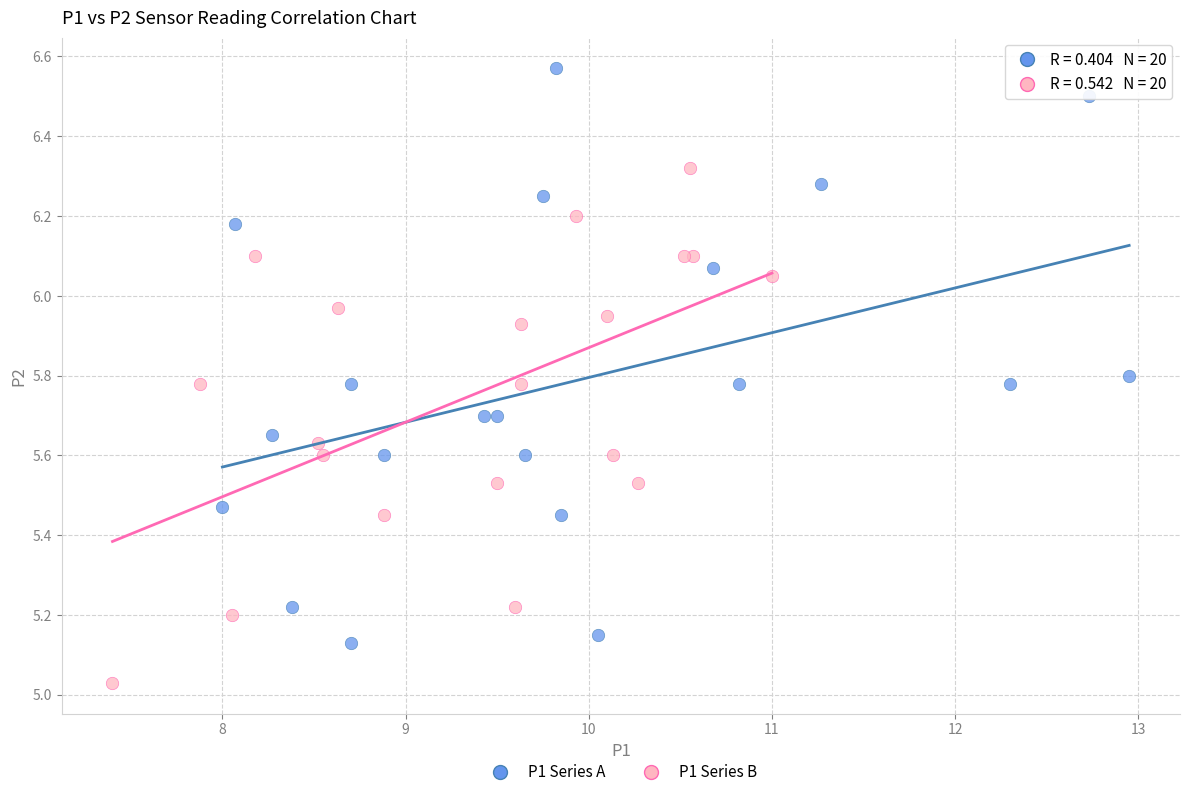

Which series reaches the minimum Y coordinate?

P1 Series B